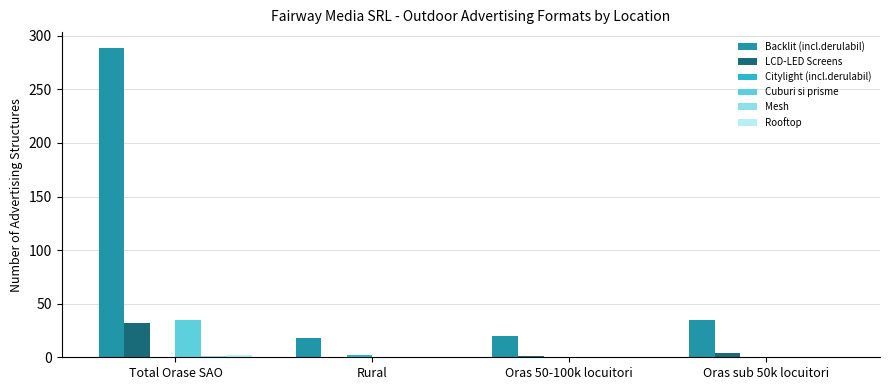

Which series has the largest range (max minus min)?

Backlit (incl.derulabil)